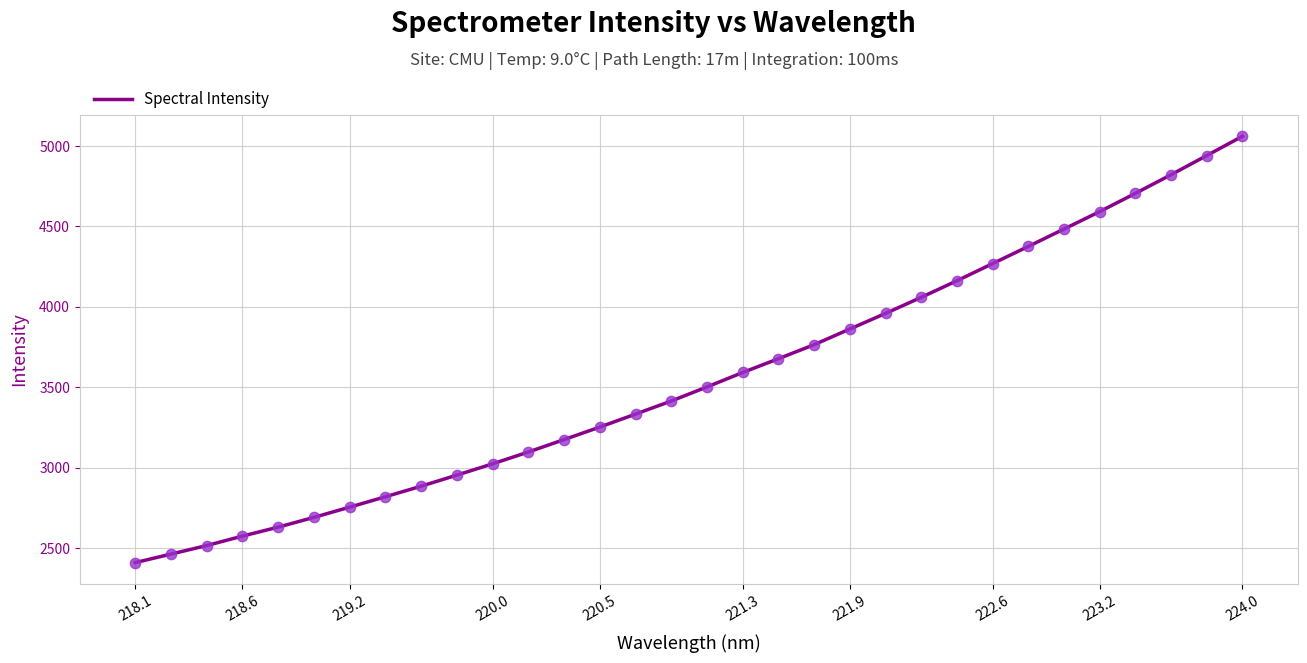

What is the greatest value displayed?

5060.3